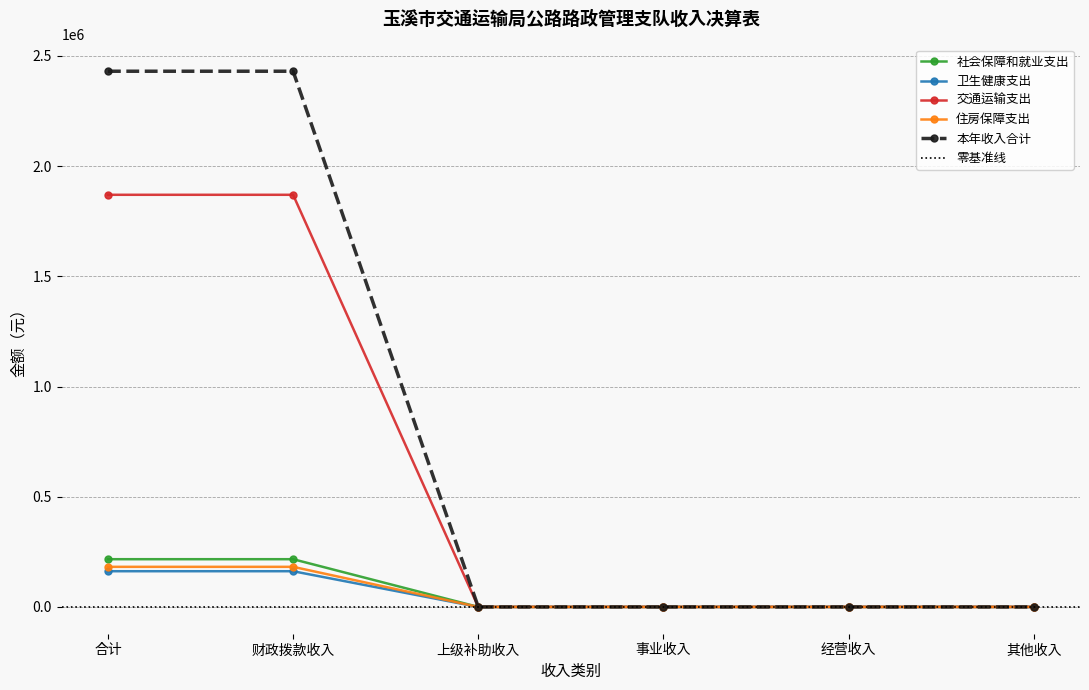

How many data points in 社会保障和就业支出 are above 0?

2